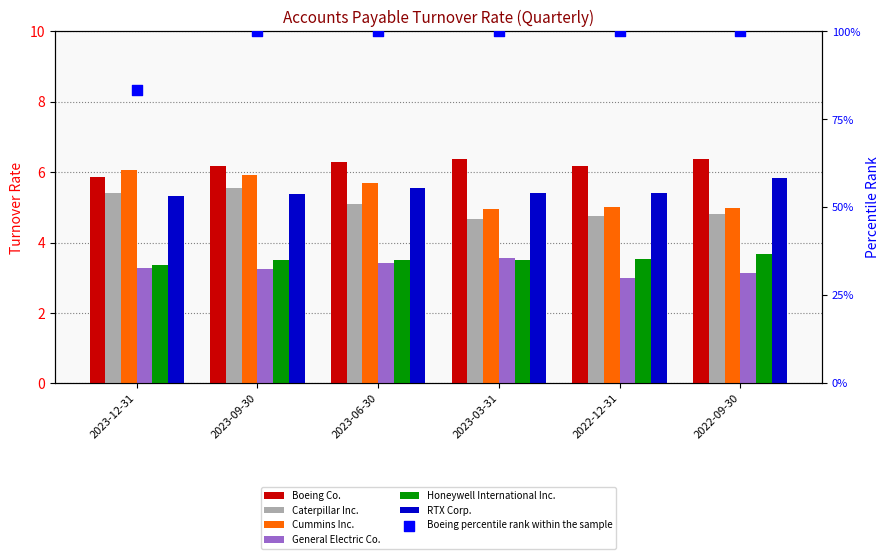

Which series contains the highest Y value?

Boeing Co.